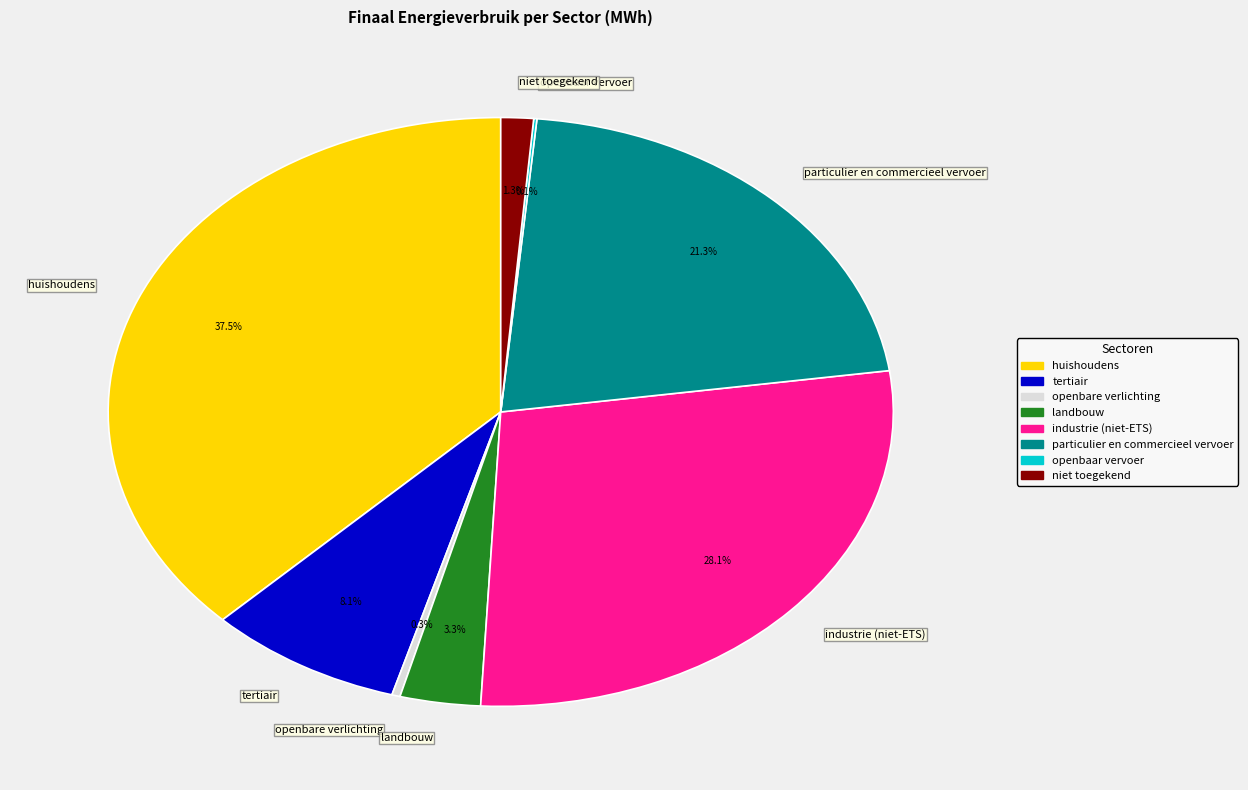

To the nearest percent, what is the difference between the largest and smallest slice percentages?

37%